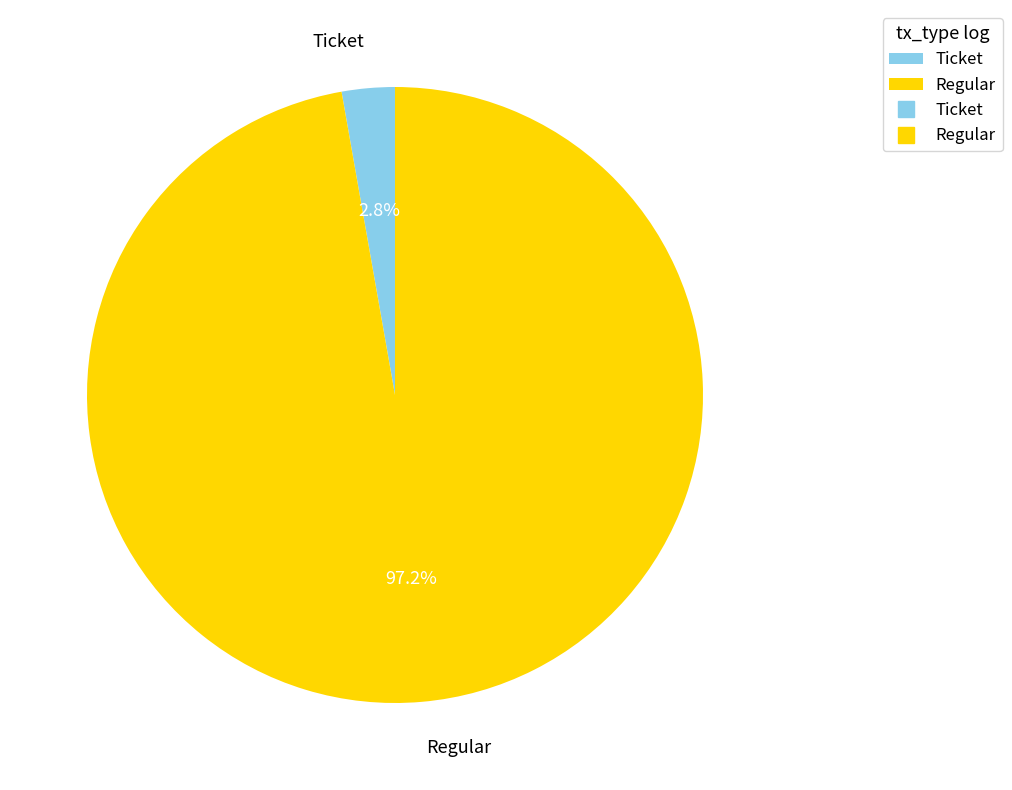

What percentage is the Ticket slice, to the nearest percent?

3%